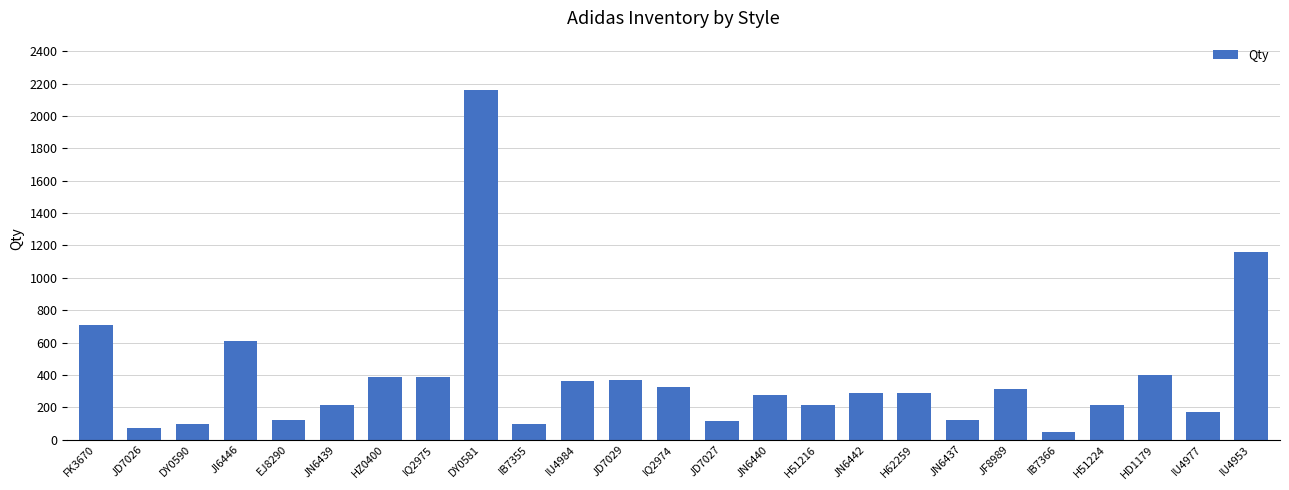

Which label corresponds to the largest value in the chart?

DY0581